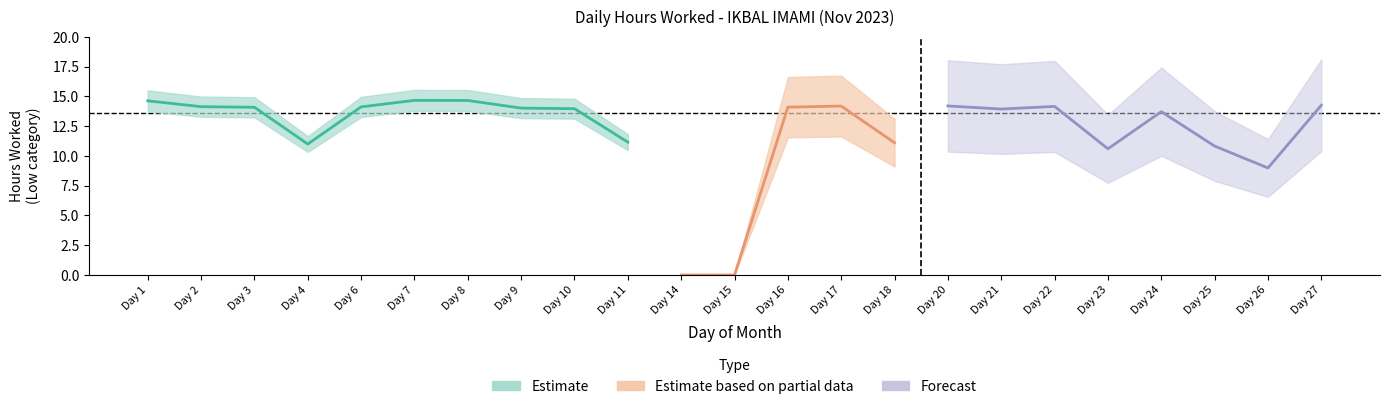

What is the maximum value shown in the chart?

14.7